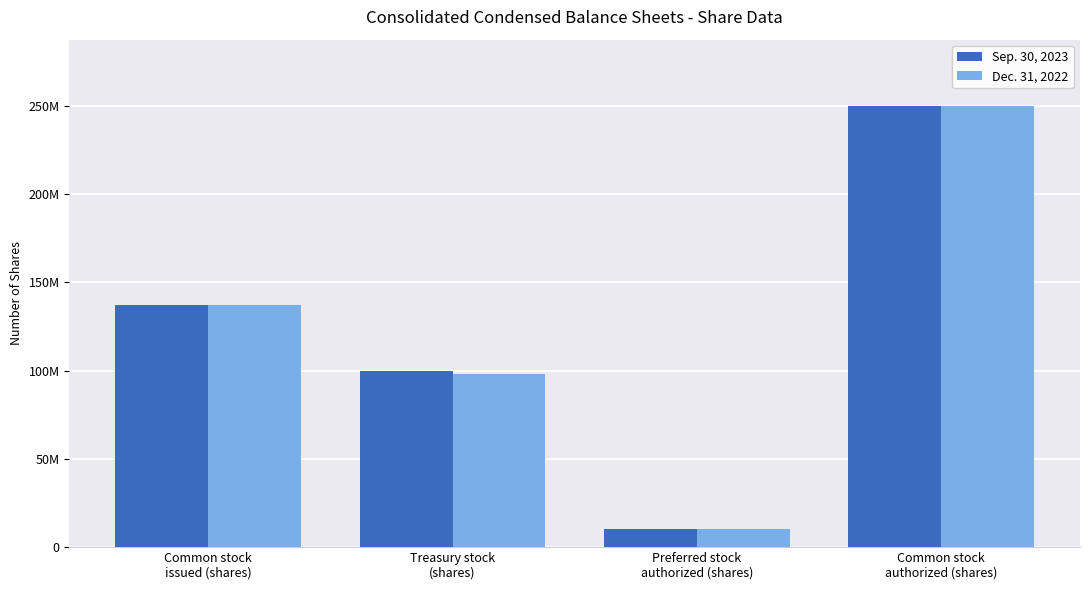

Read the Dec. 31, 2022 value at Treasury stock
(shares).

98000000